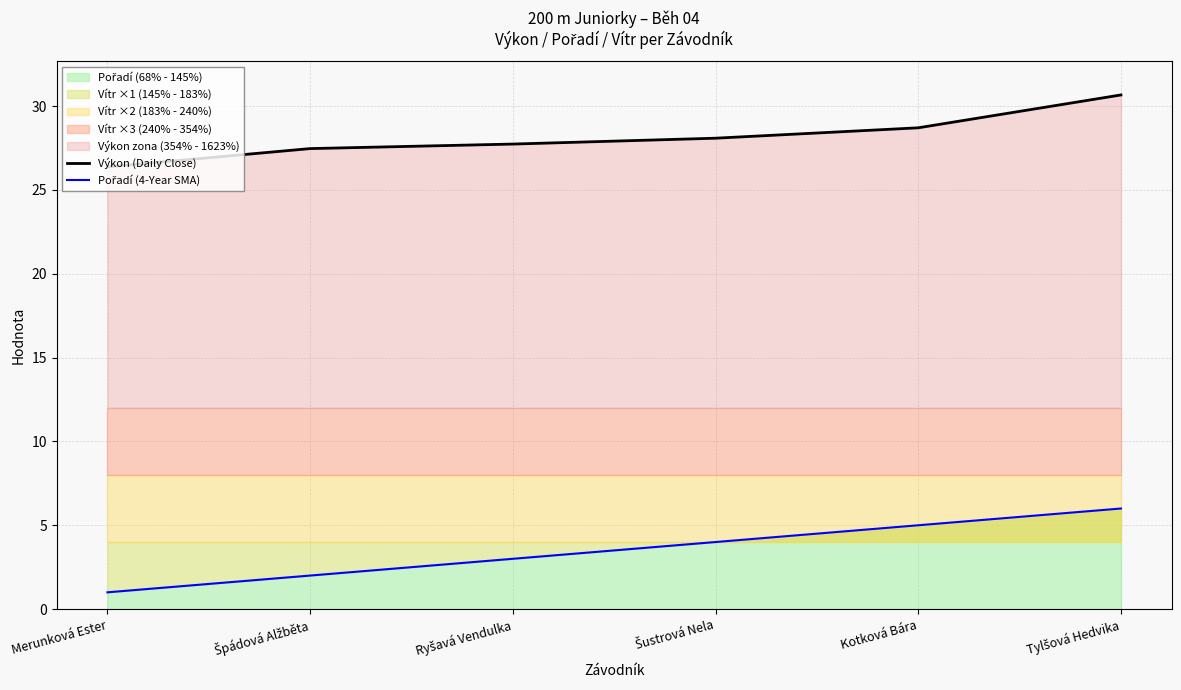

What is the value of the Výkon (Daily Close) point at the 3rd from the left?

27.7